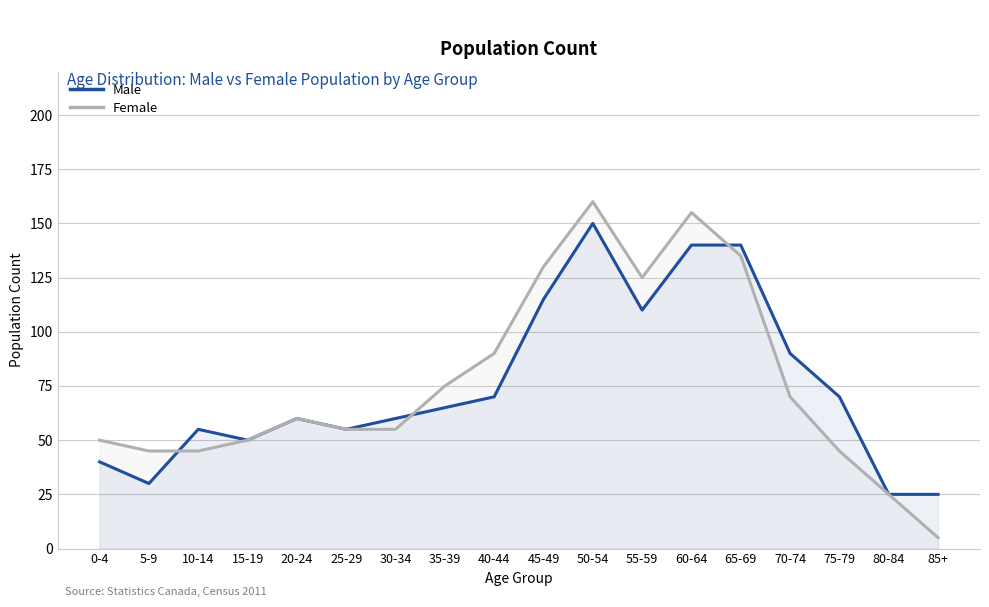

How many lines are shown in the chart?

2